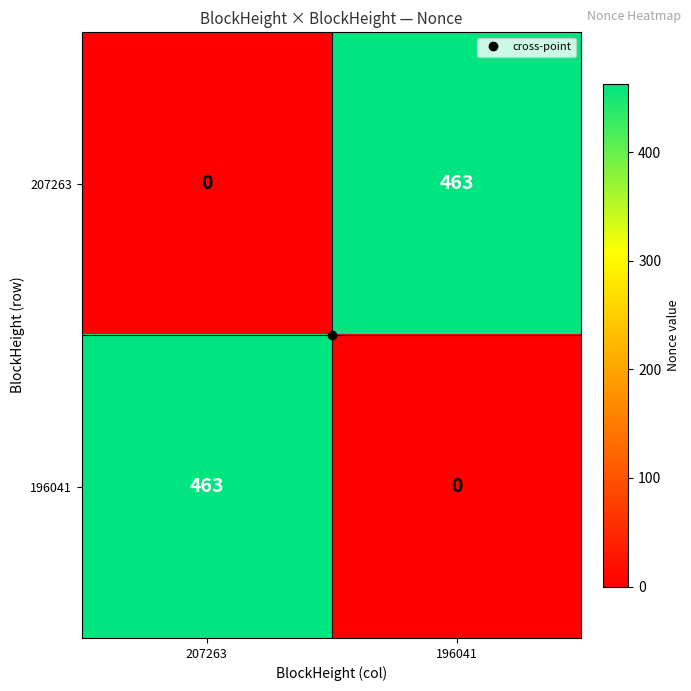

True or false: 207263 has a value of 0 at 207263.

True